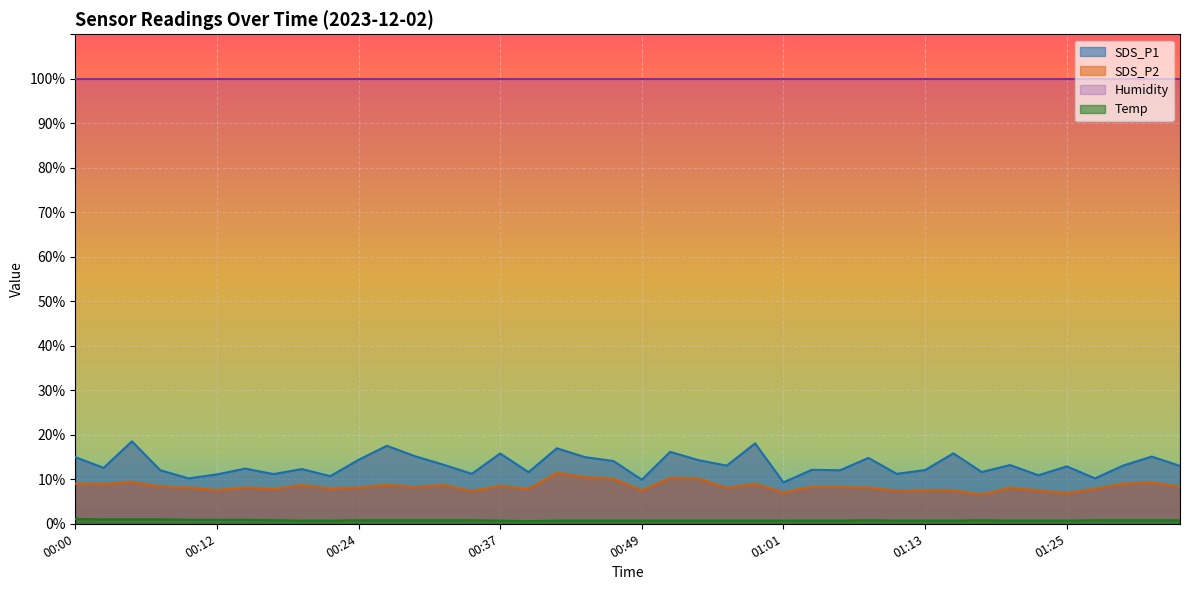

The SDS_P2 series shows 4.8 at 00:27. True or false?

False